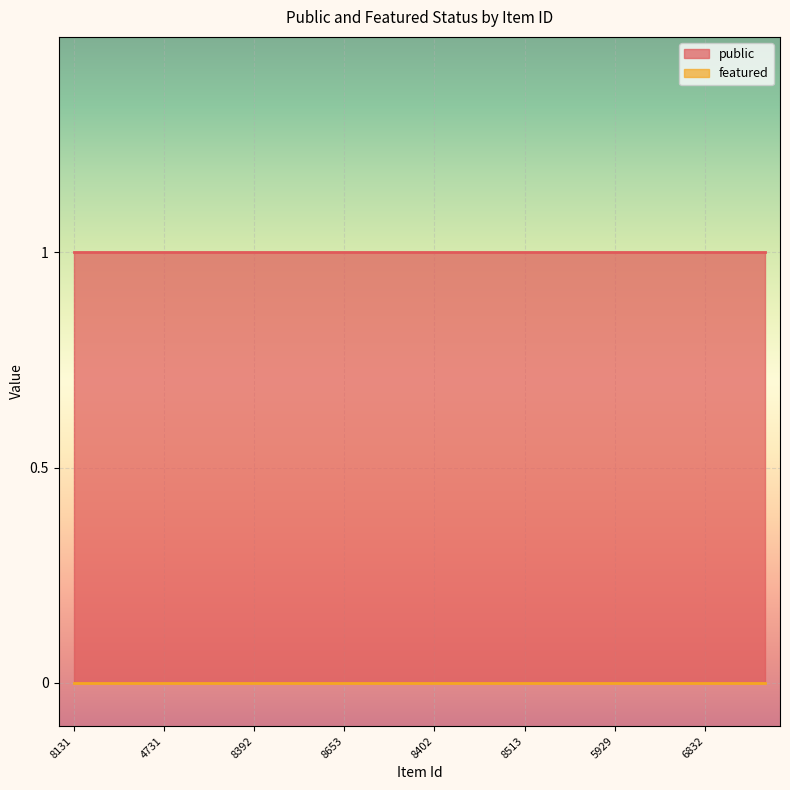

Count the number of data series in this chart.

2